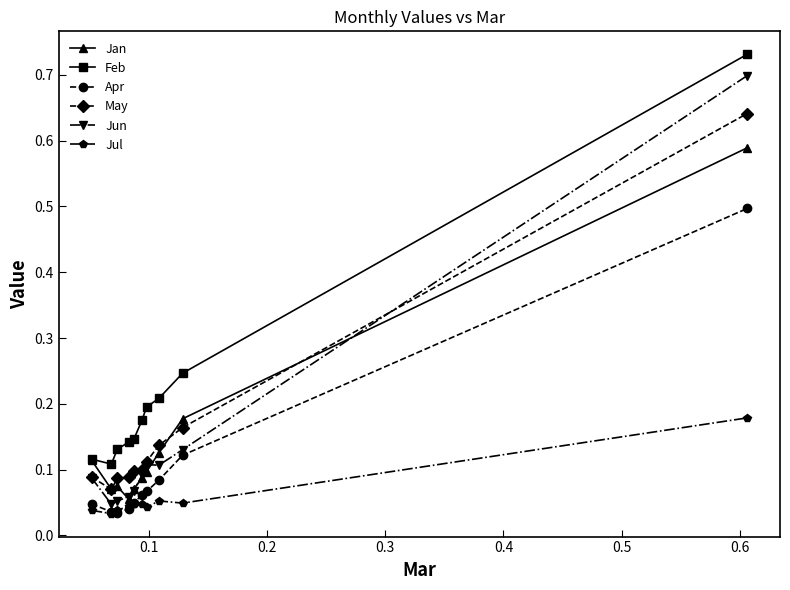

True or false: Feb and Apr cross at least once.

False